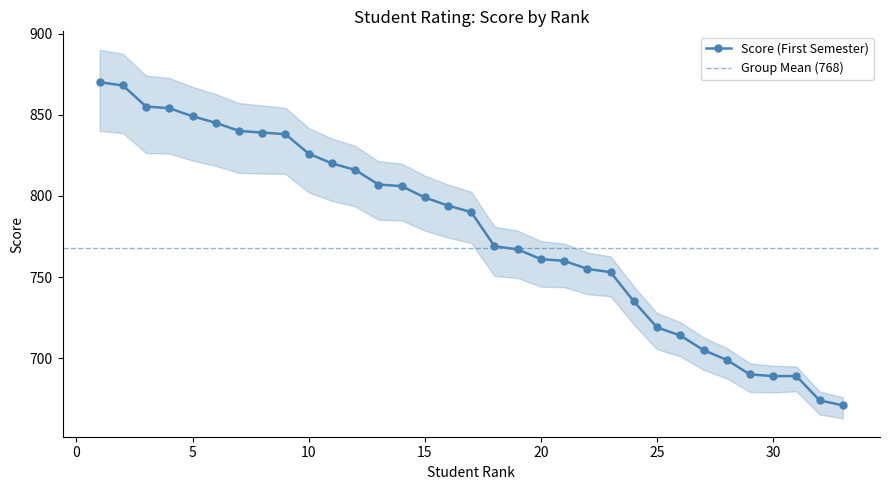

Does the chart have visible grid lines?

No